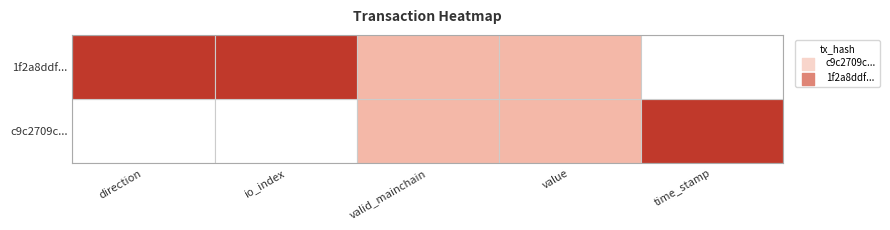

What is the sum of all 1f2a8ddf9066278766b0f64f20c7716e7647616 values?

1614330275.8